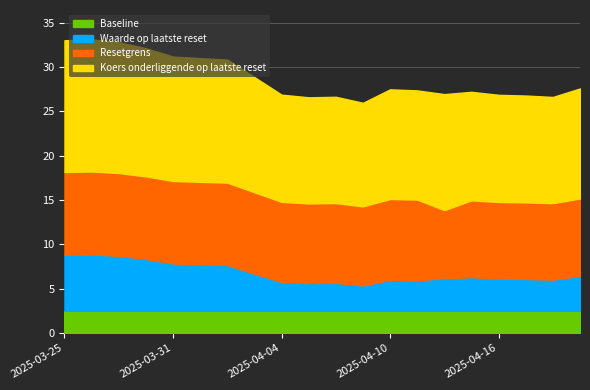

True or false: Koers onderliggende op laatste reset and Waarde op laatste reset cross at least once.

False